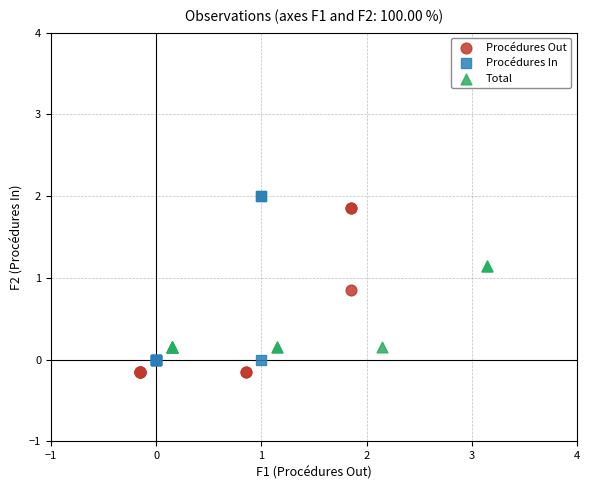

What are all the series names shown in the legend?

Procédures Out, Procédures In, Total